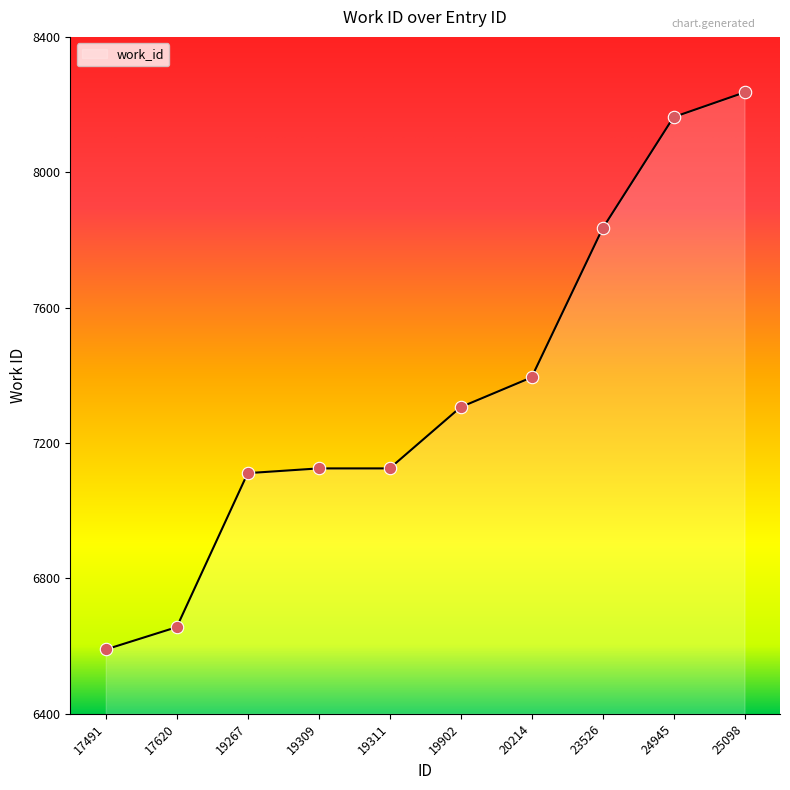

What is the change in value from 19309 to 25098?

+1111